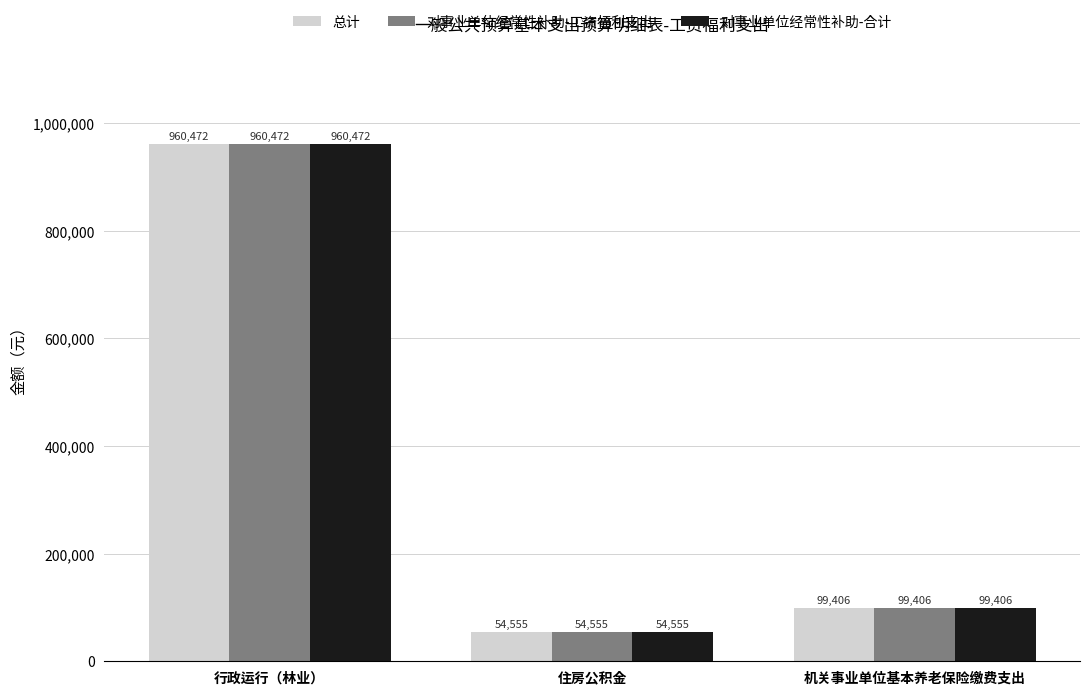

At which category is the sum across all series the highest?

行政运行（林业）